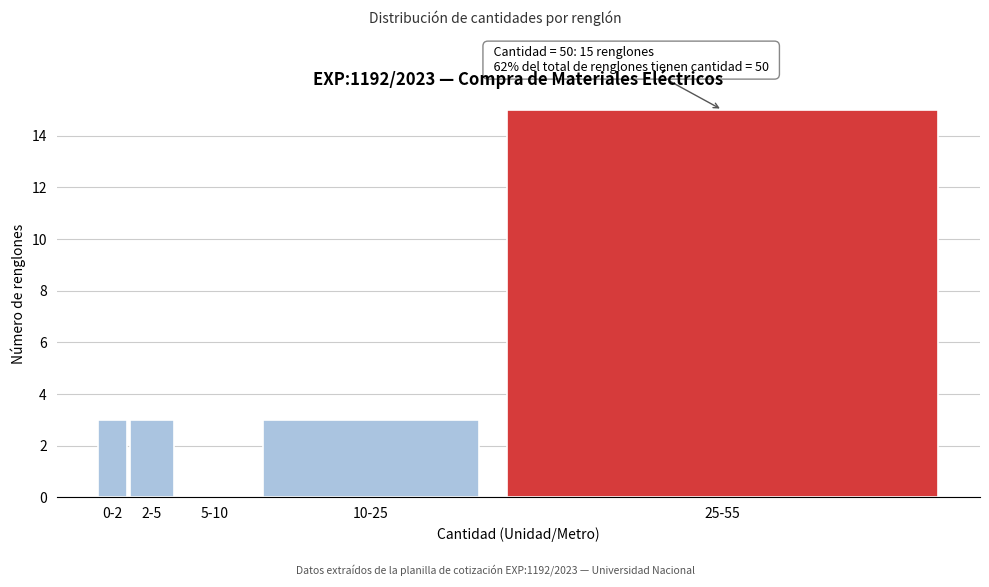

Reading left to right, list all the values displayed in this chart.

0-2=3	2-5=3	5-10=0	10-25=3	25-55=15